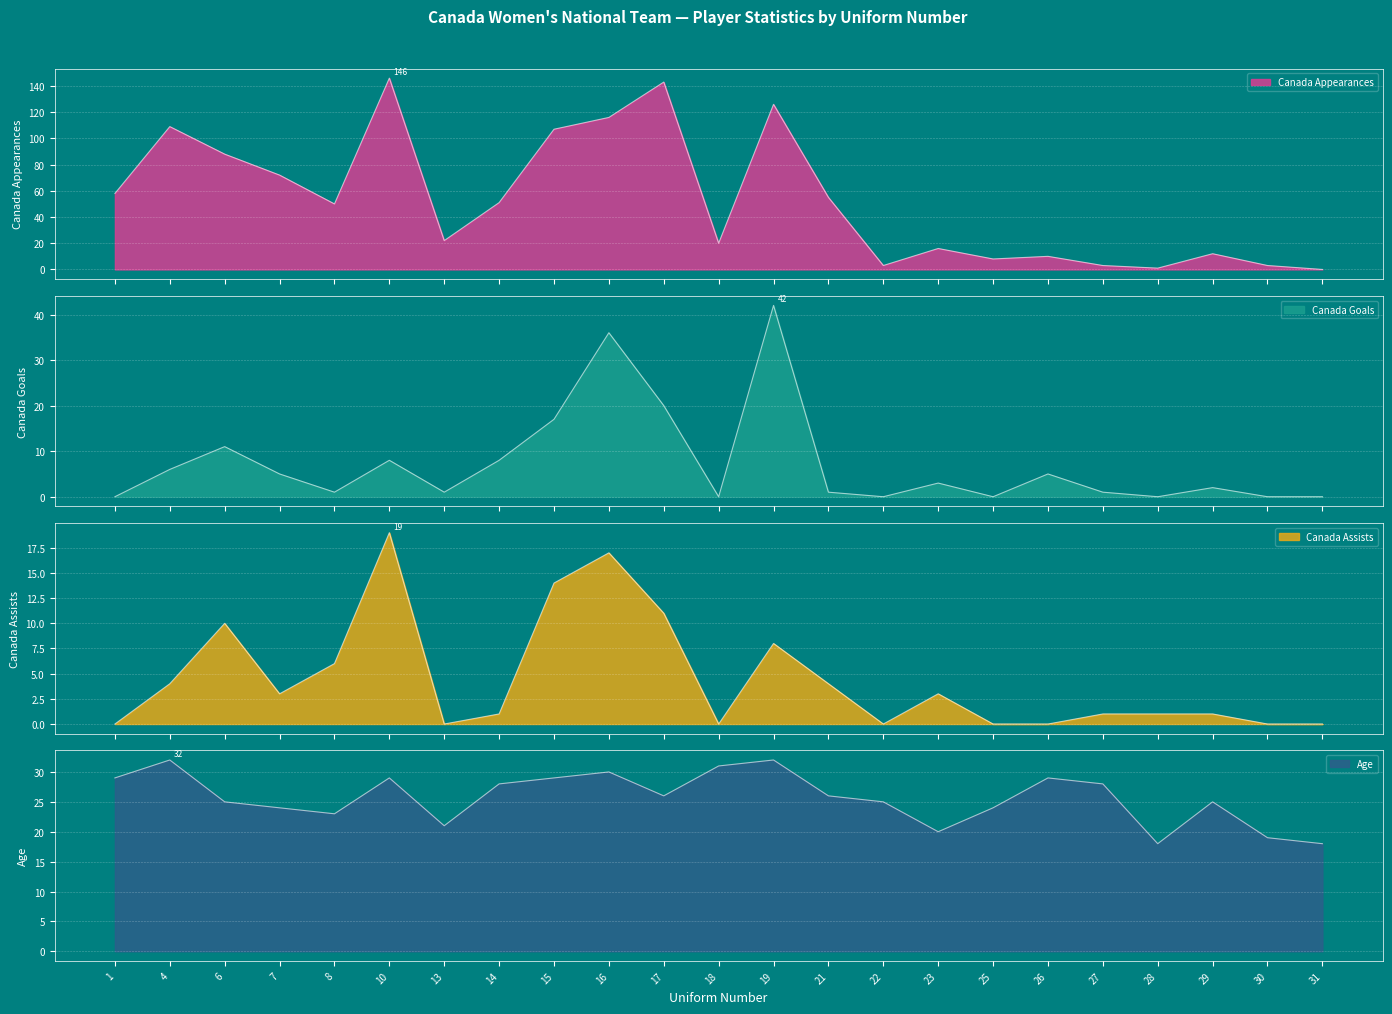

At which label does Canada Goals first exceed 2?

4